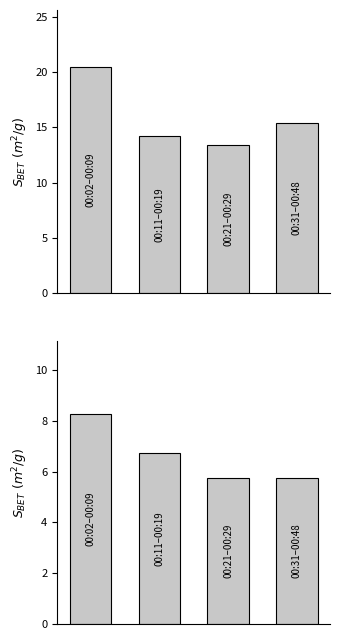

Does the chart contain stacked bars?

No